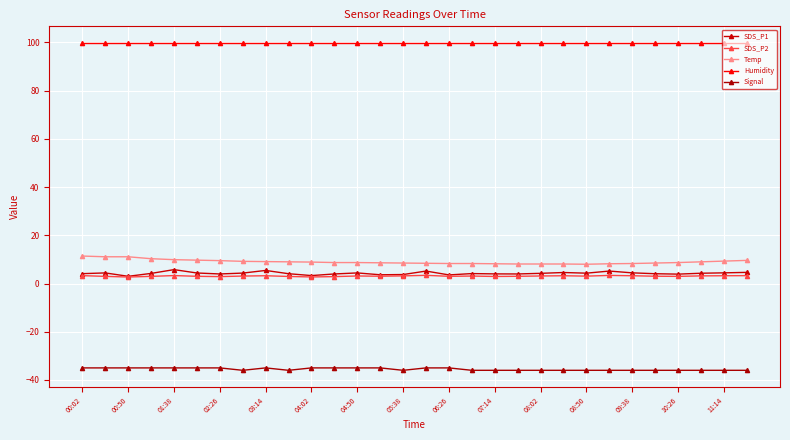

What is the smallest value displayed?

-36.0